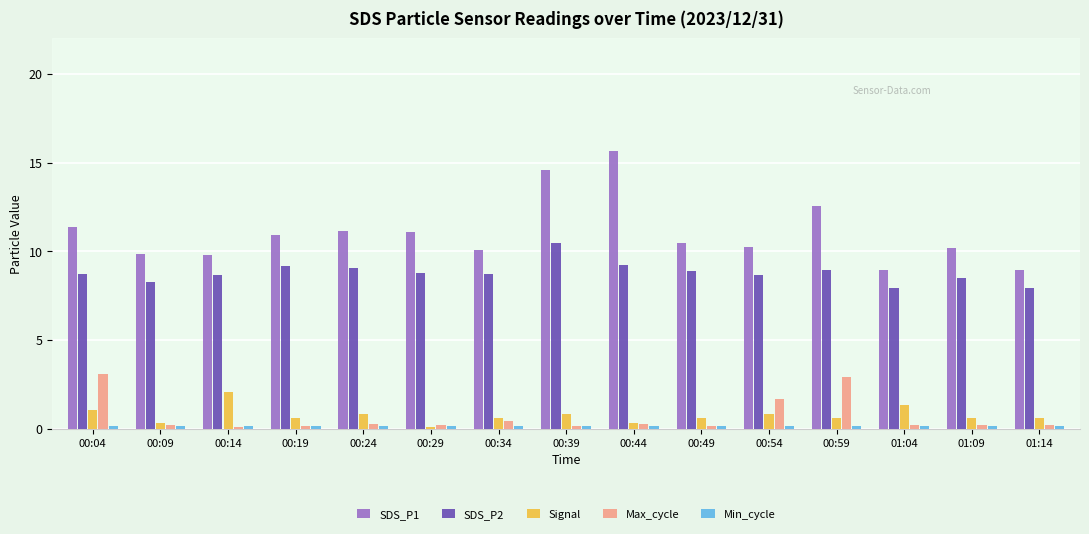

How many bars are there in each group?

5